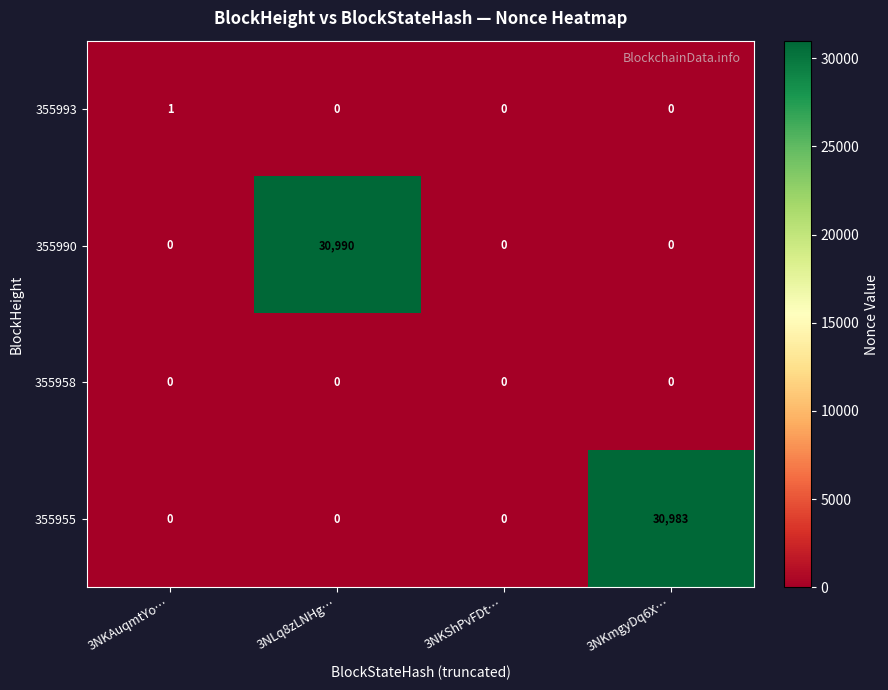

Reading left to right, transcribe all the data shown in this chart.

355993: 1	0	0	0
355990: 0	30990	0	0
355958: 0	0	0	0
355955: 0	0	0	30983